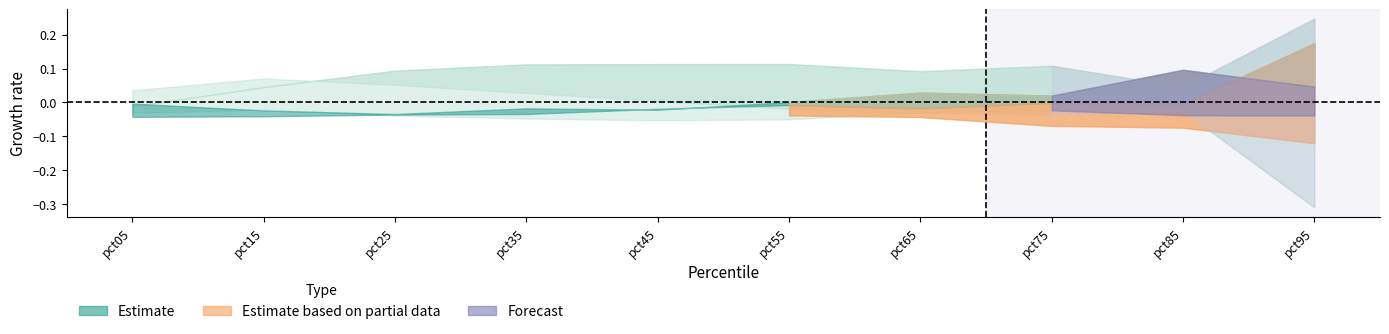

True or false: May and Feb intersect in this chart.

False